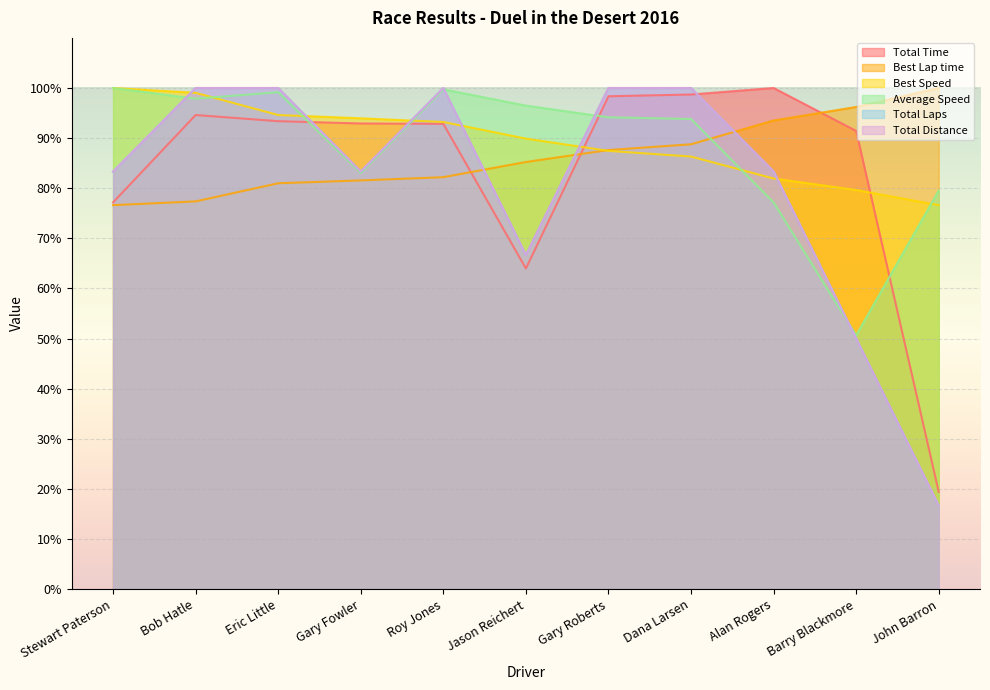

At which label is Total Time closest to 59?

Jason Reichert